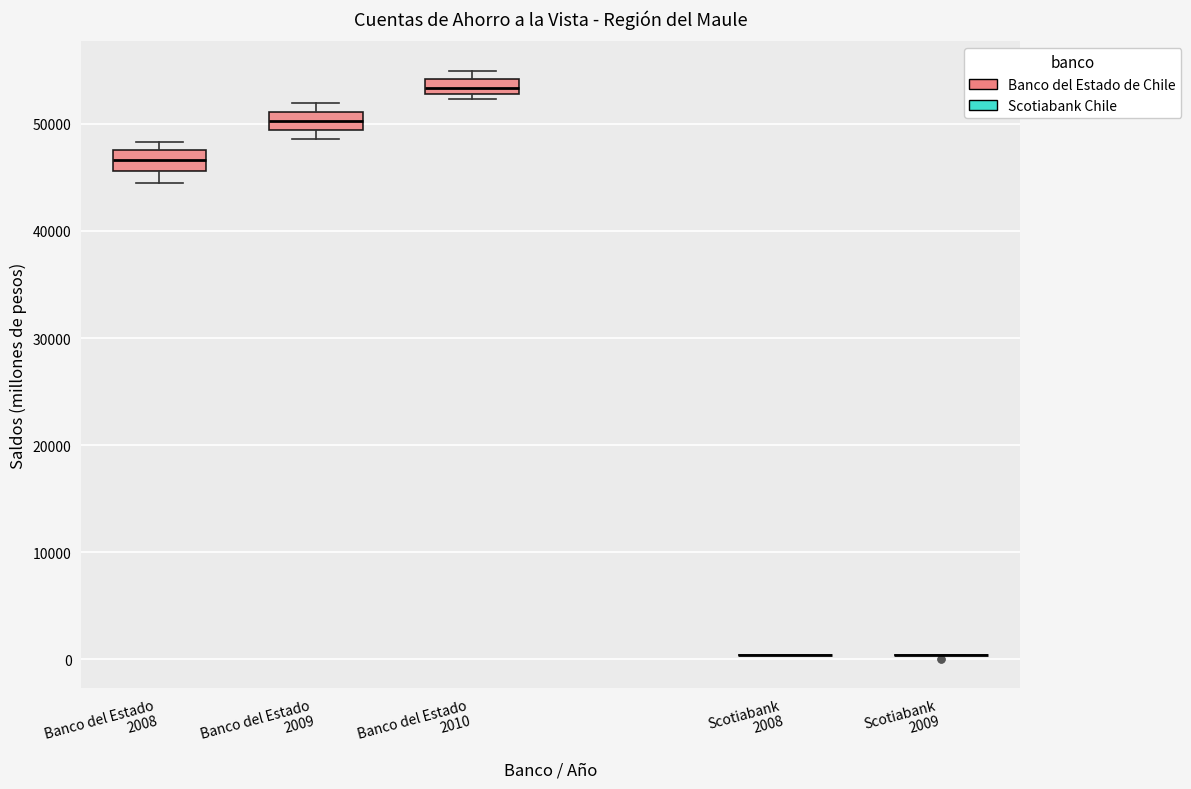

Where does the median line of the box for Banco del Estado 2009 sit on the y-axis? The values are not printed on the chart, so give them approximately, as read against the axis.

50000